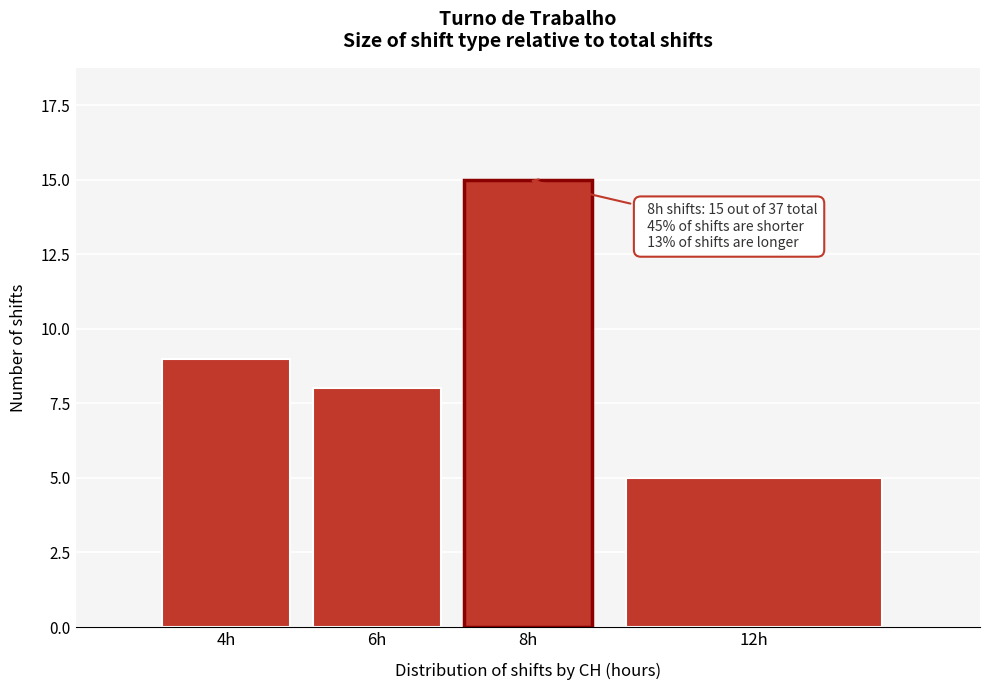

Reading left to right, what are all the values shown in this chart?

9	8	15	5